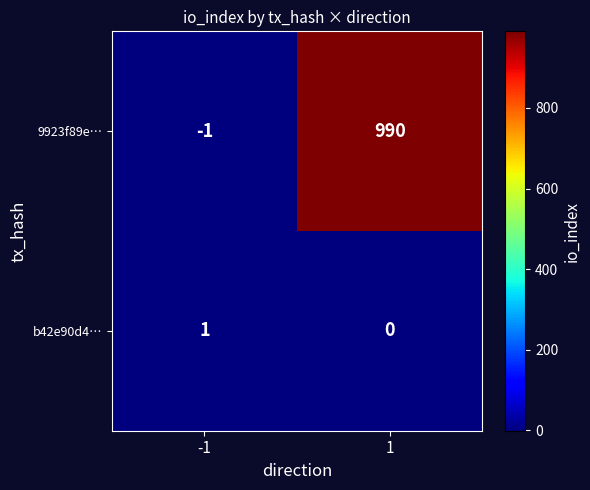

Reading right to left, extract all data points from this chart.

9923f89e…: 990	-1
b42e90d4…: 0	1